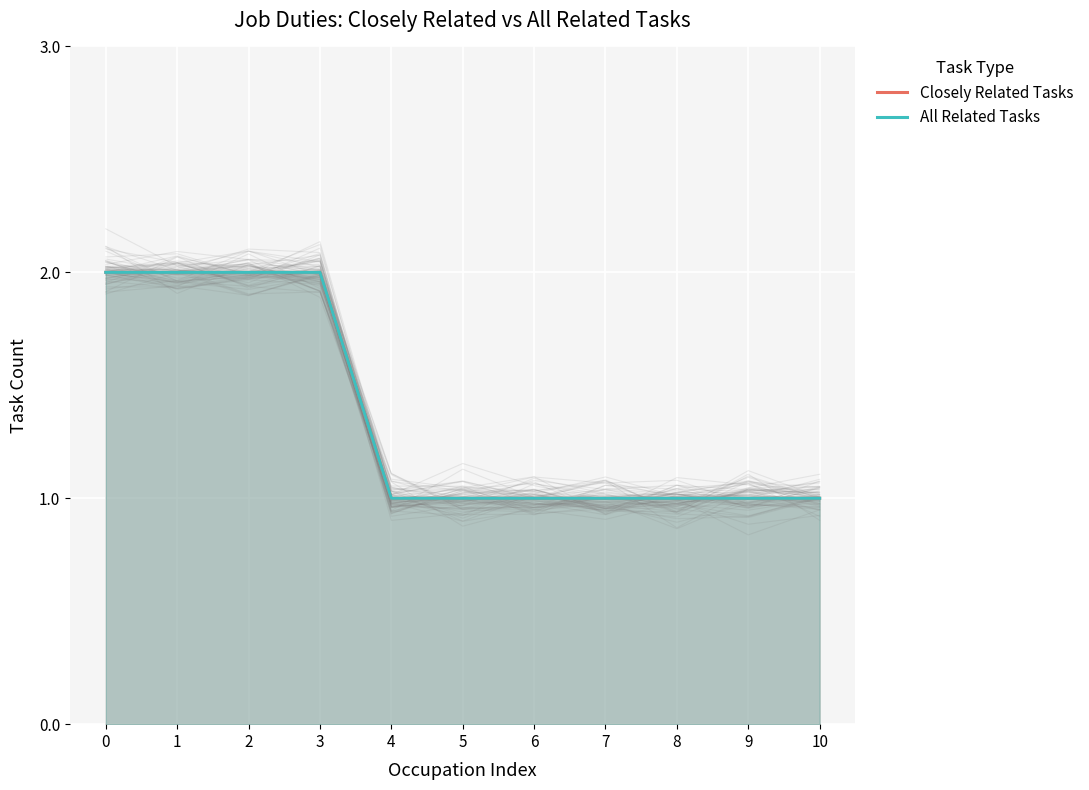

What is the maximum value shown in the chart?

2